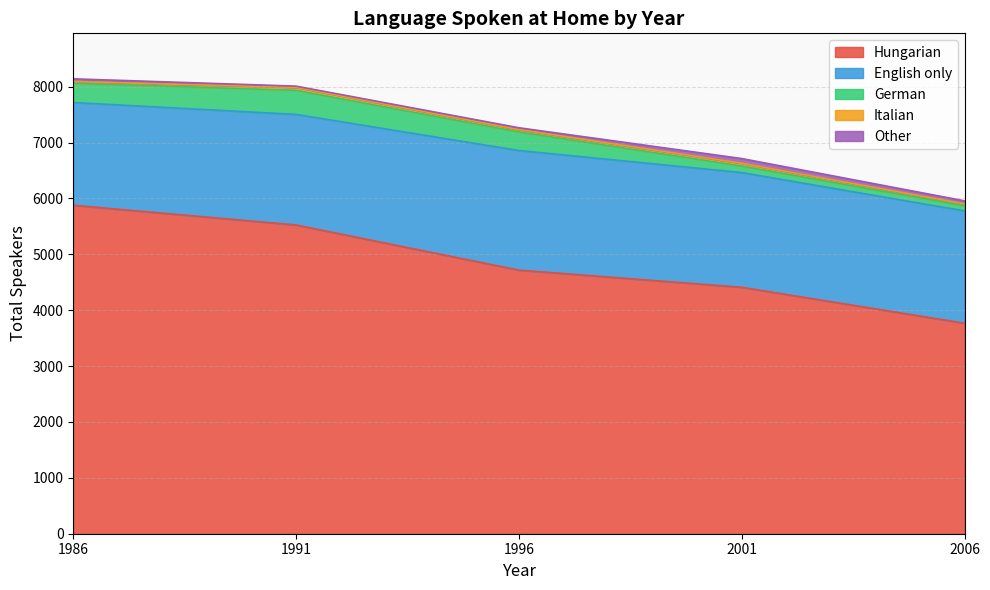

Rank the categories by English only value from lowest to highest.

1986, 1991, 2006, 2001, 1996